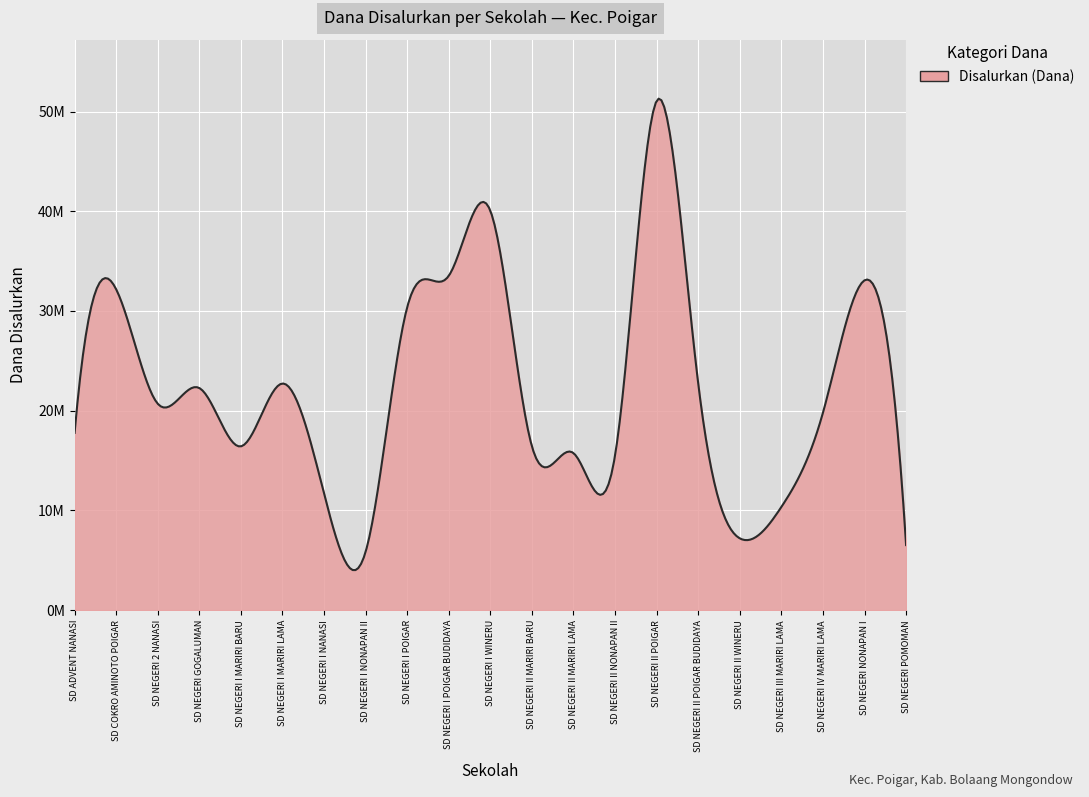

Does the chart display data point markers on the line(s)?

No